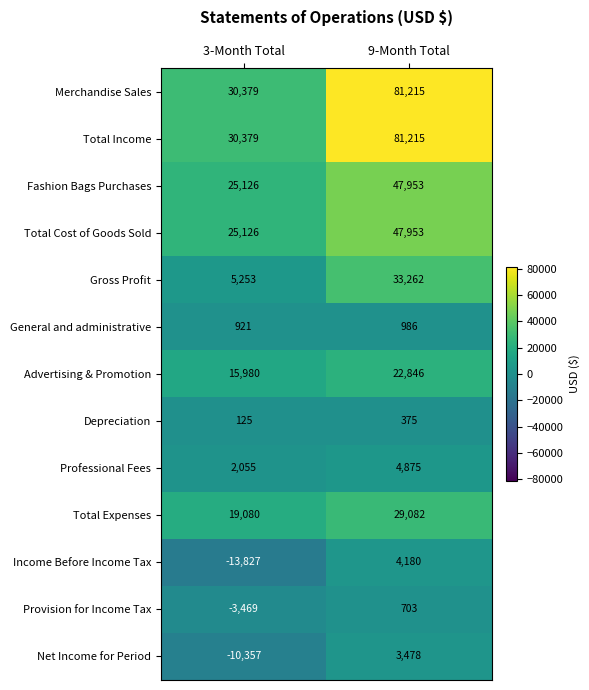

At how many categories does at least one series exceed 58734?

1